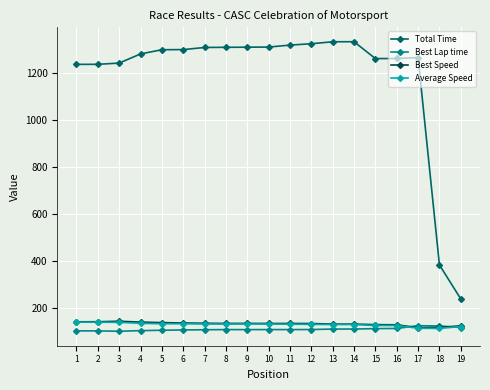

True or false: Best Speed has more than 1 points higher than both neighbors.

True